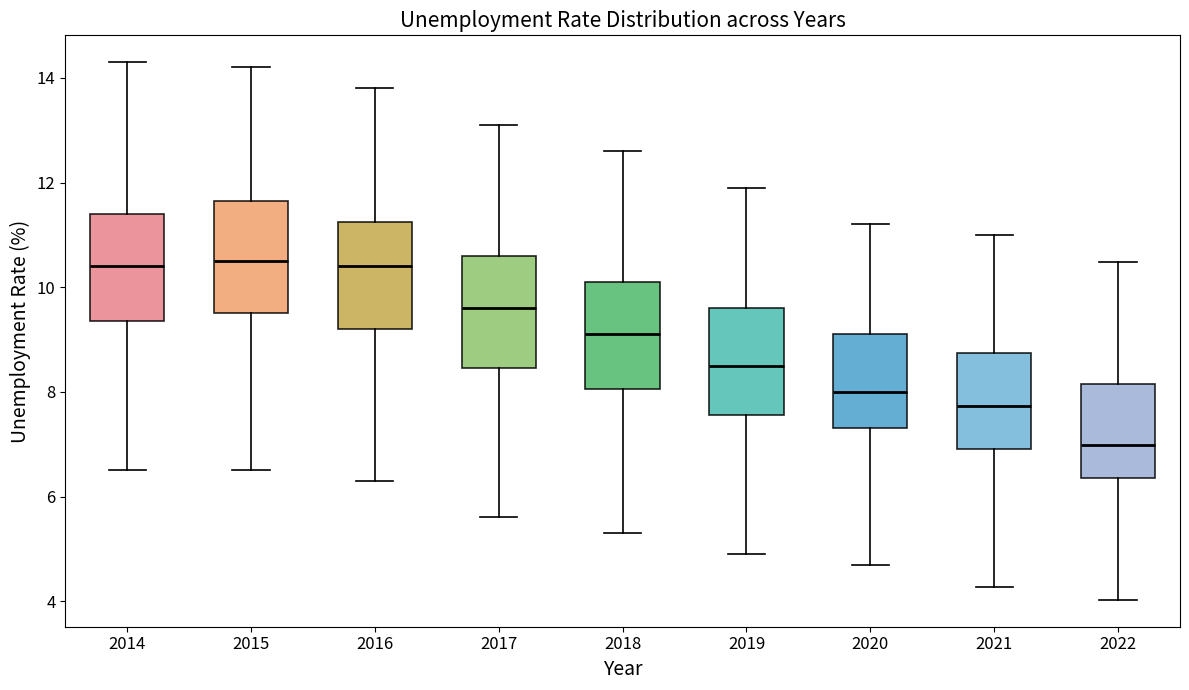

Reading left to right, read every box against the y-axis: the position of its median line, the range the box covers, and the ends of its whiskers. The values are not printed on the chart, so give them approximately, as read against the axis.

2014: median 10.4, box 9.4 to 11.4, whiskers 6.6 to 14.4
2015: median 10.6, box 9.6 to 11.6, whiskers 6.6 to 14.2
2016: median 10.4, box 9.2 to 11.2, whiskers 6.4 to 13.8
2017: median 9.6, box 8.4 to 10.6, whiskers 5.6 to 13.2
2018: median 9.2, box 8.0 to 10.2, whiskers 5.4 to 12.6
2019: median 8.6, box 7.6 to 9.6, whiskers 5.0 to 12.0
2020: median 8.0, box 7.4 to 9.2, whiskers 4.8 to 11.2
2021: median 7.8, box 7.0 to 8.8, whiskers 4.2 to 11.0
2022: median 7.0, box 6.4 to 8.2, whiskers 4.0 to 10.4